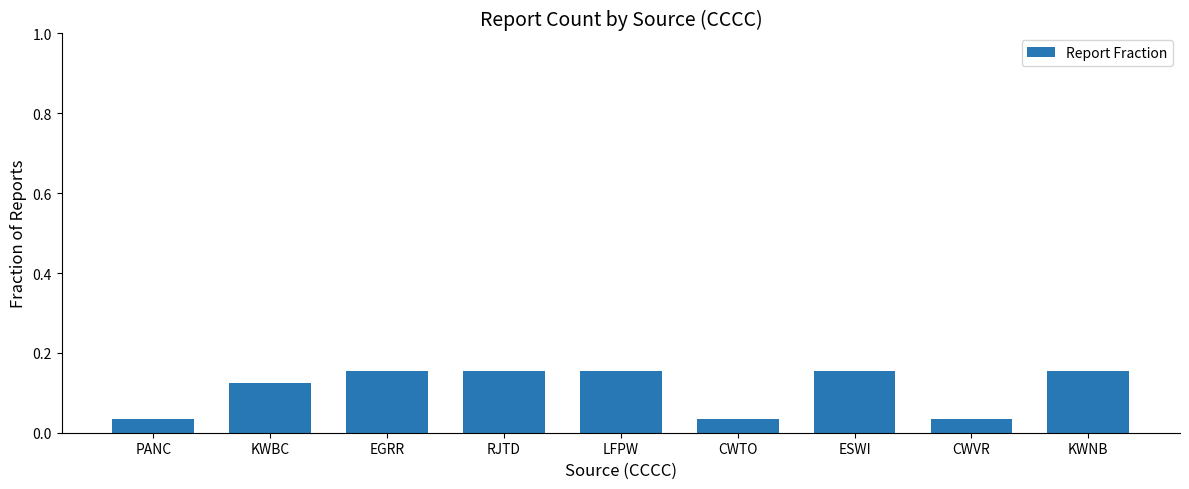

What is the label of the 9th bar from the left?

KWNB